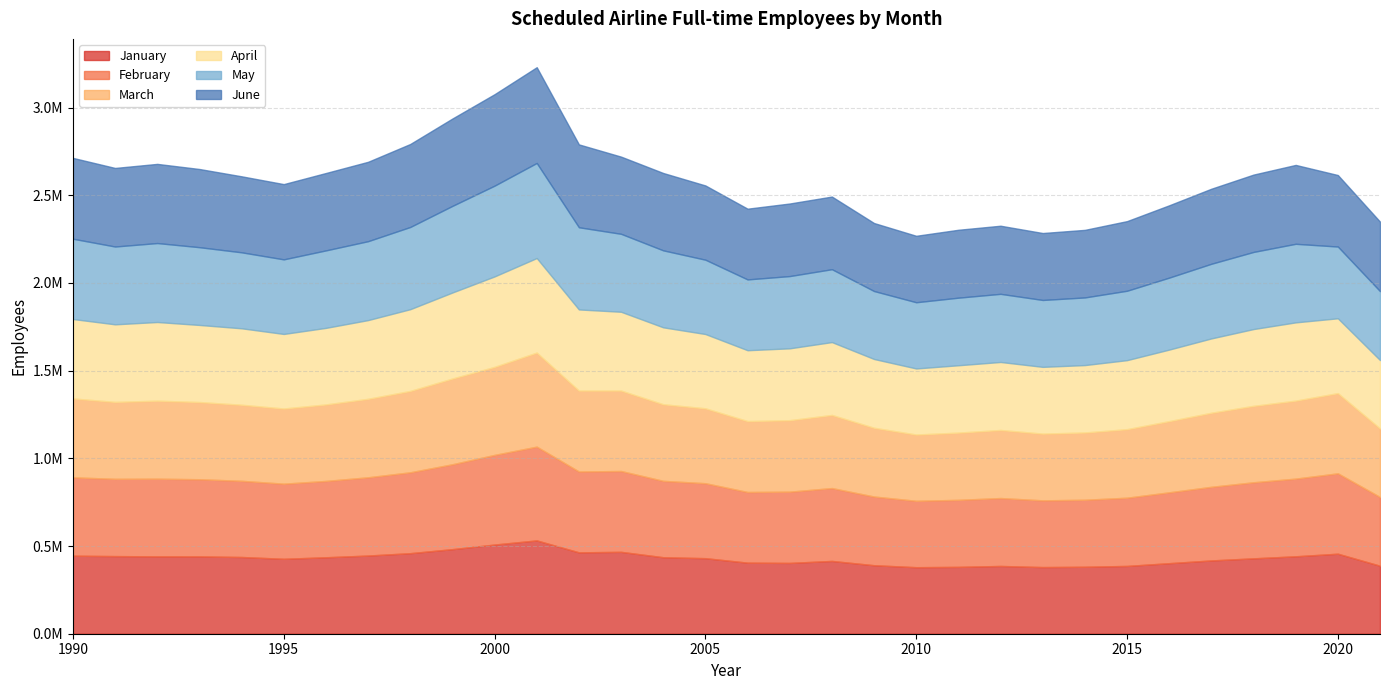

How many values in the March series are below 435710?

16